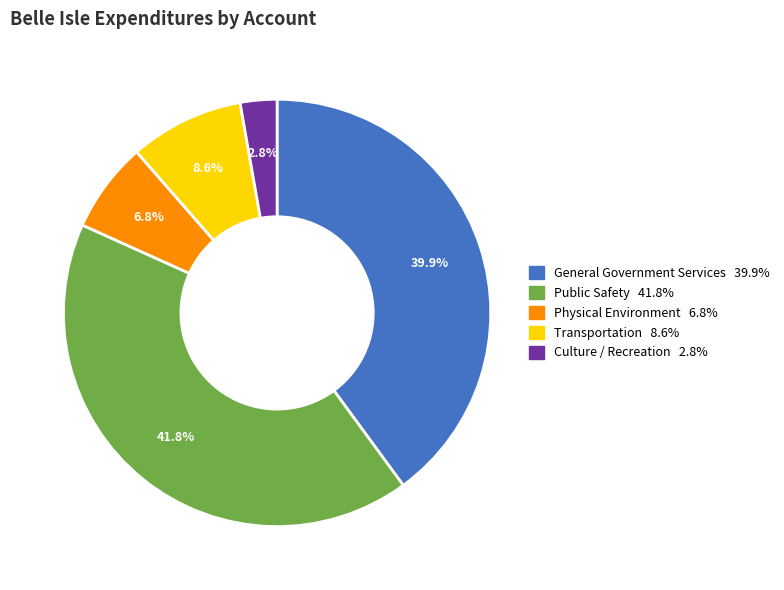

To the nearest percent, what is the combined percentage of Transportation and Culture / Recreation?

11%